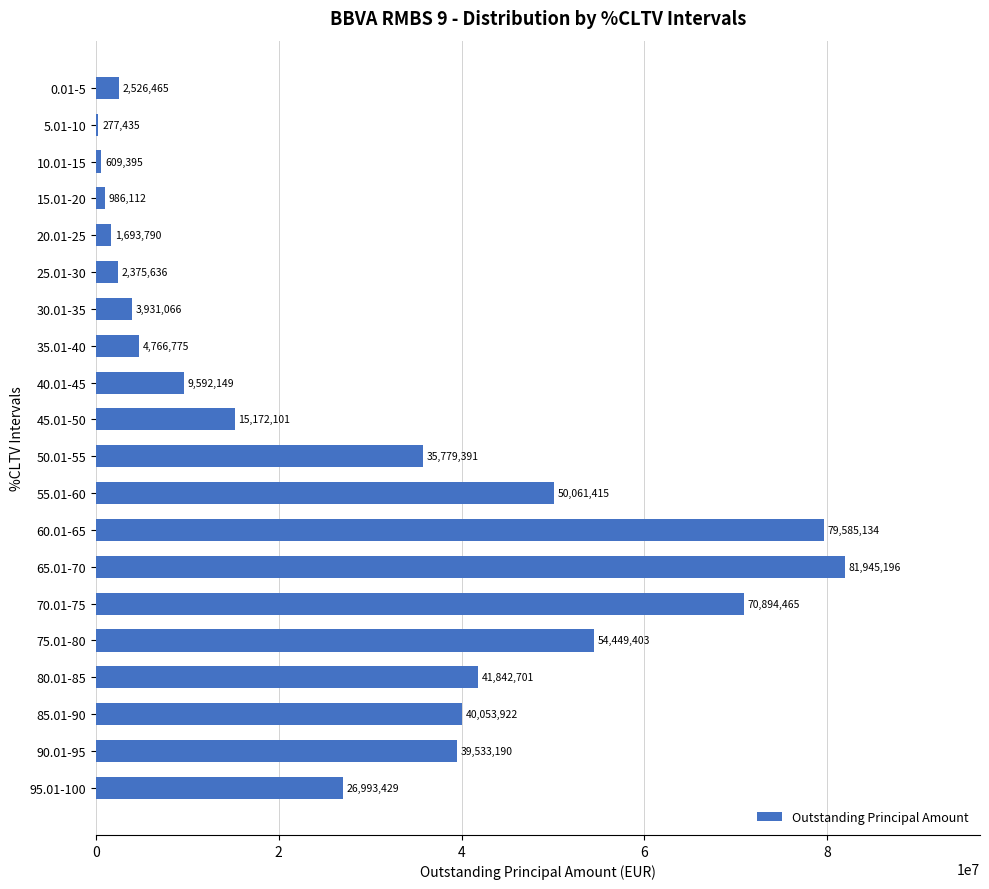

What value does the data have at 15.01-20?

986111.6